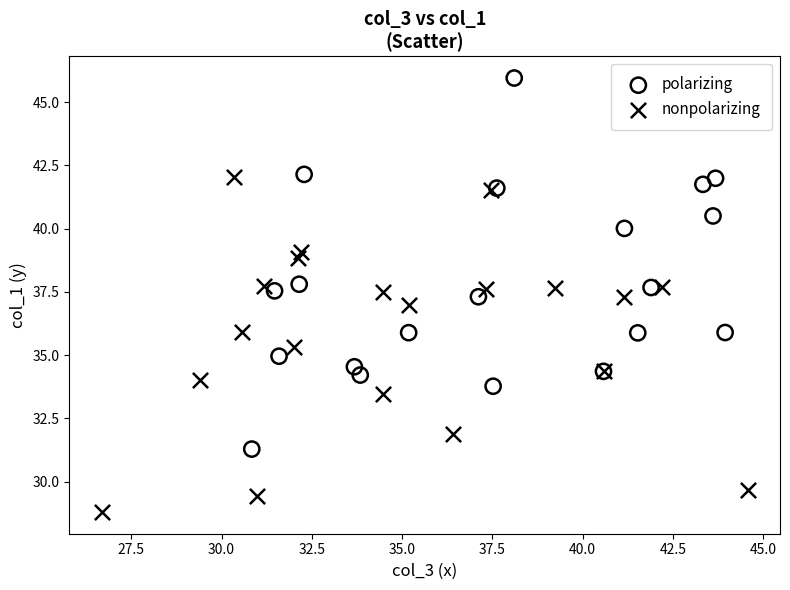

Which series has the widest spread of Y values?

polarizing